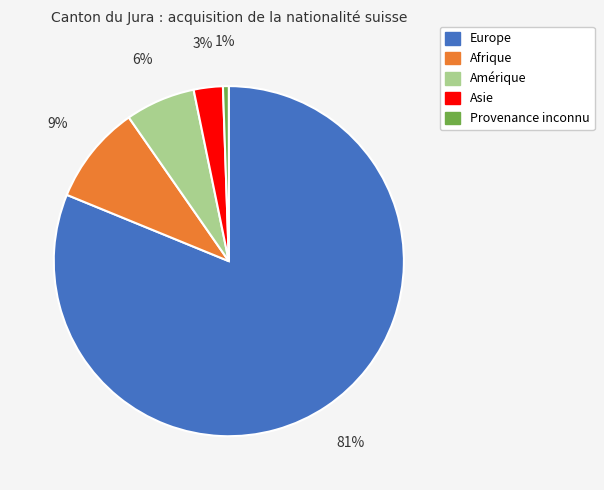

Is the sum of Afrique and Europe greater than half?

Yes